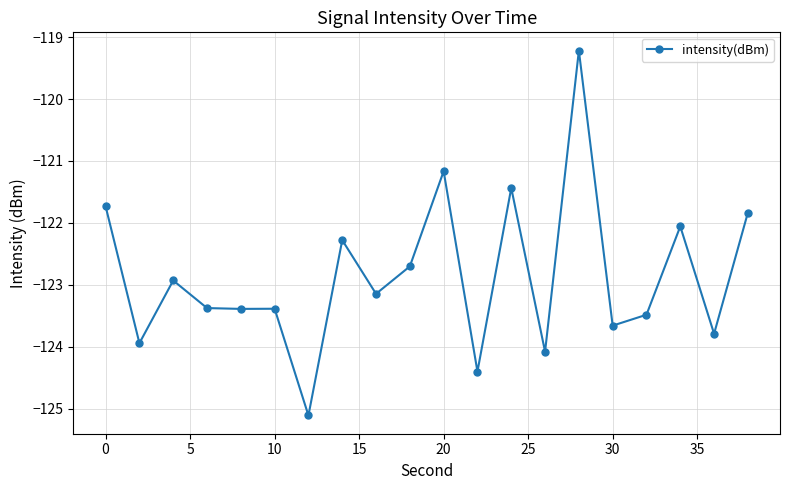

What is the difference between the second highest and minimum values?

3.9